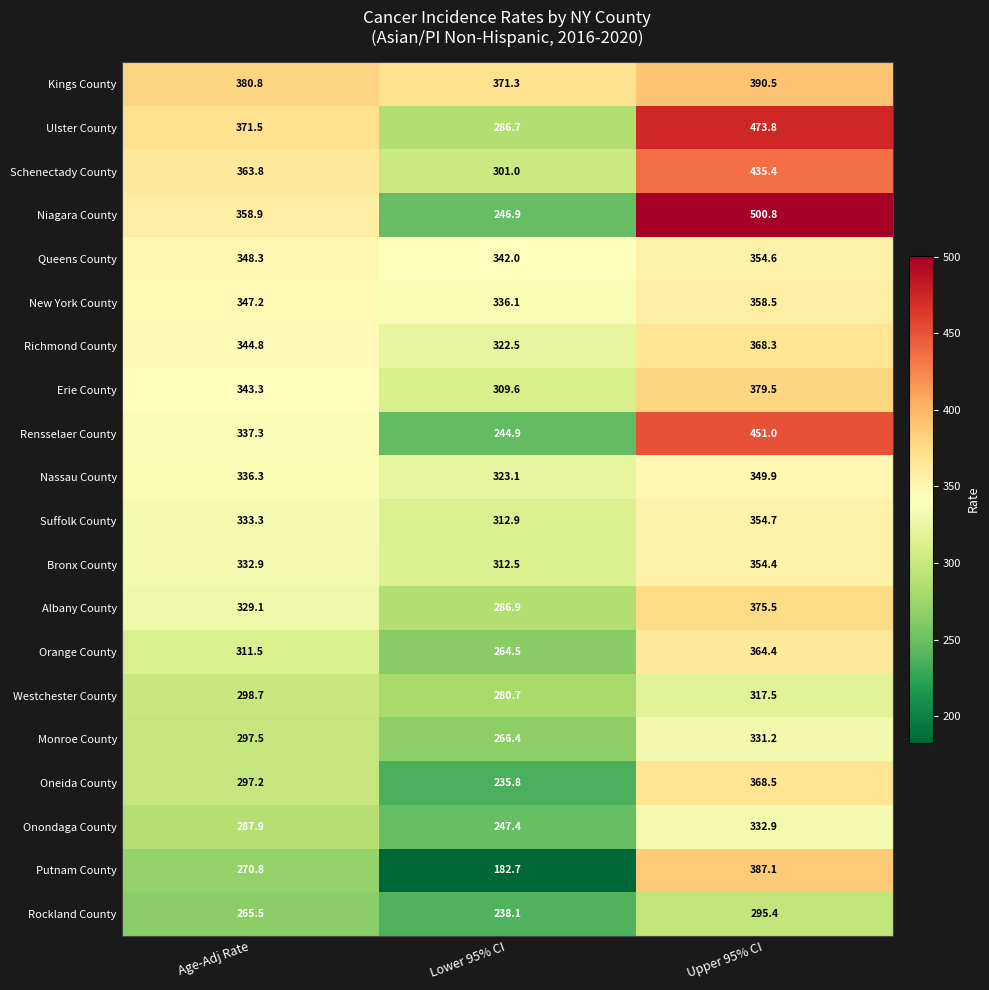

At how many categories does at least one series exceed 471?

1